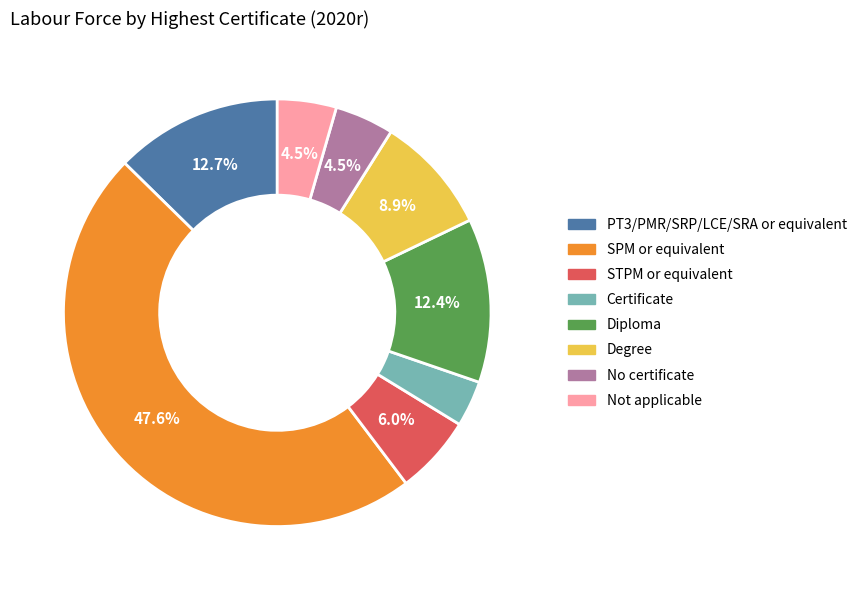

The Degree slice represents 3% of the pie. True or false?

False